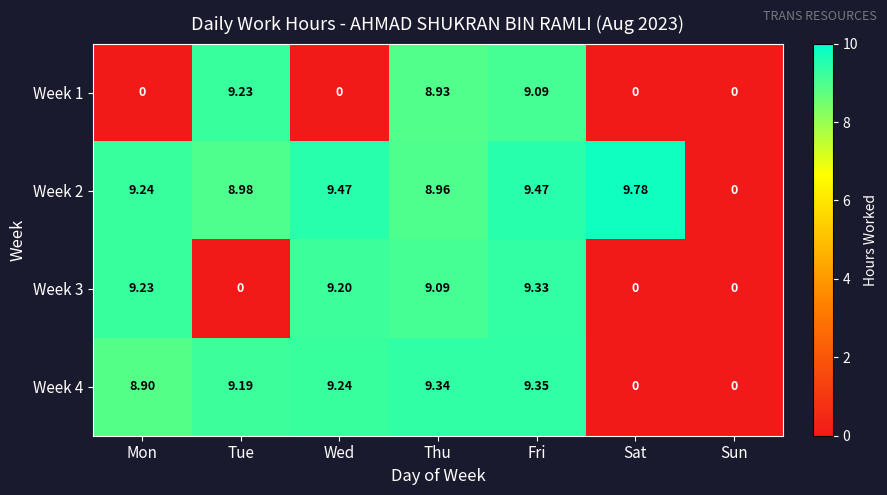

At which category is the sum across all series the highest?

Fri